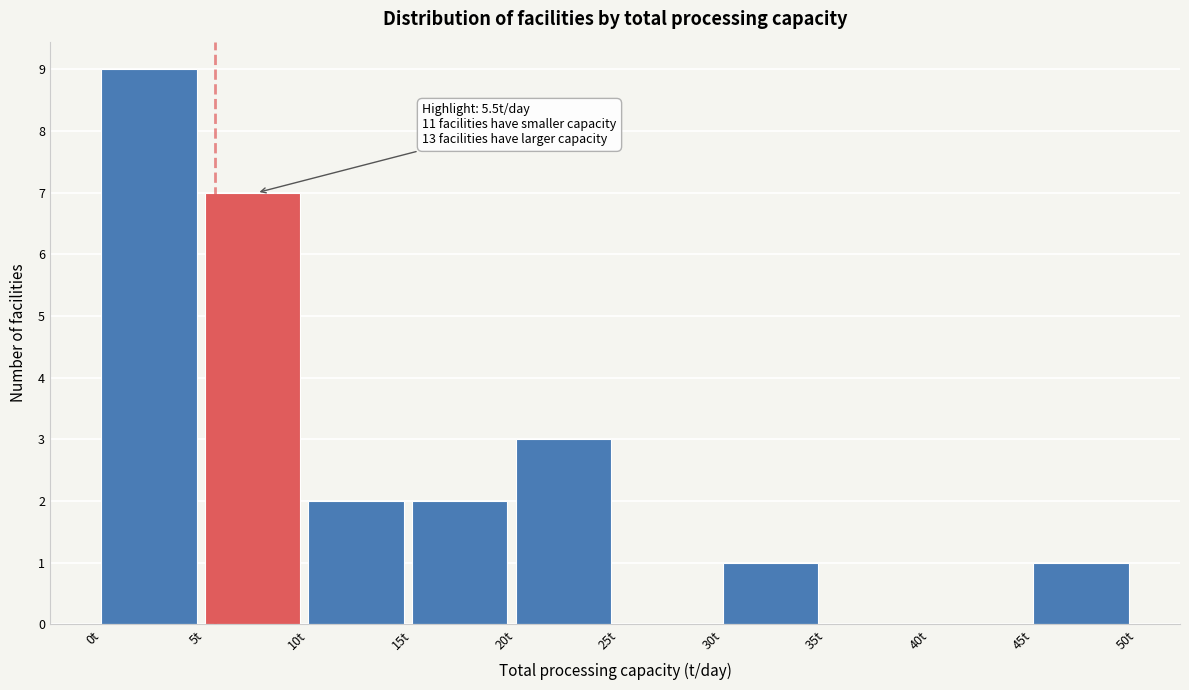

Over which range of the x-axis is the bar tallest?

0 to 5